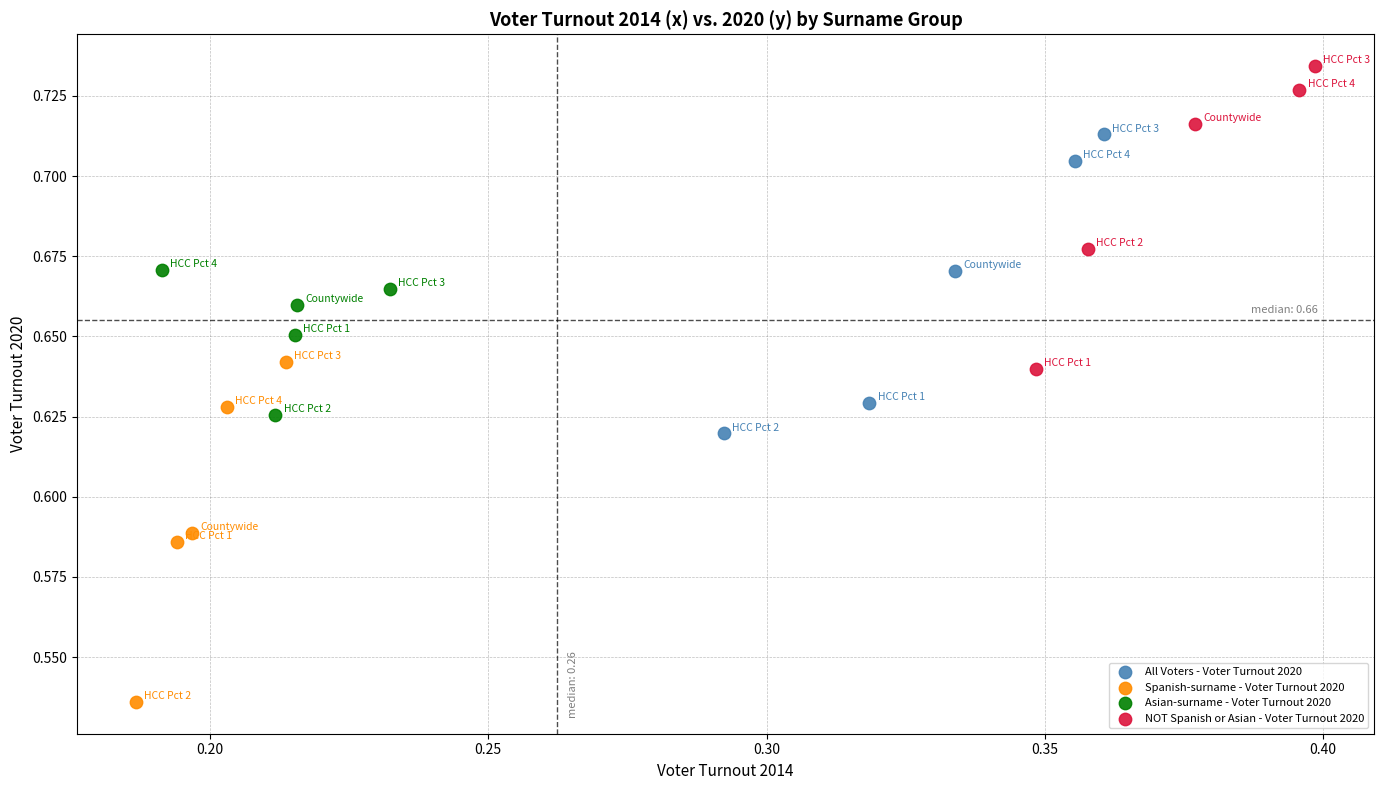

Which series has the widest spread of Y values?

Spanish-surname - Voter Turnout 2020